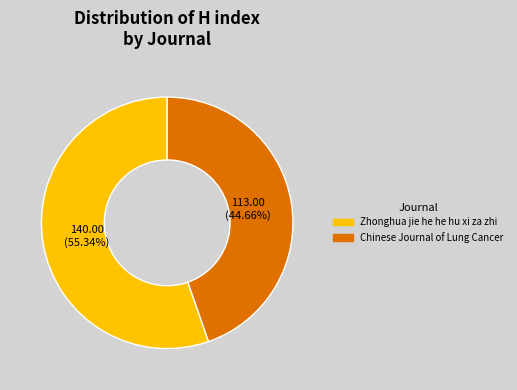

To the nearest percent, what portion does Zhonghua jie he he hu xi za zhi represent?

55%